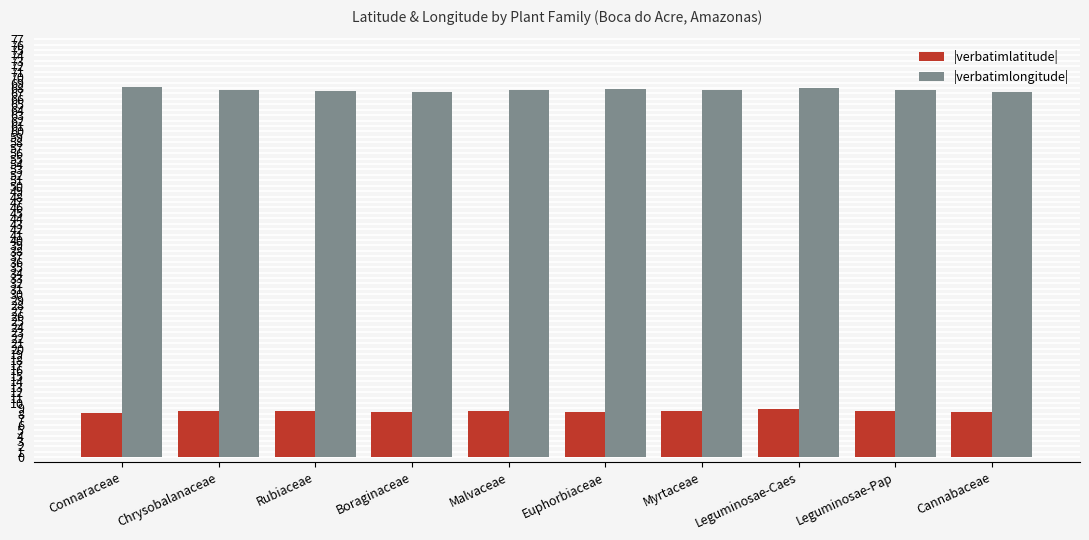

What is the label of the 5th bar from the left?

Malvaceae